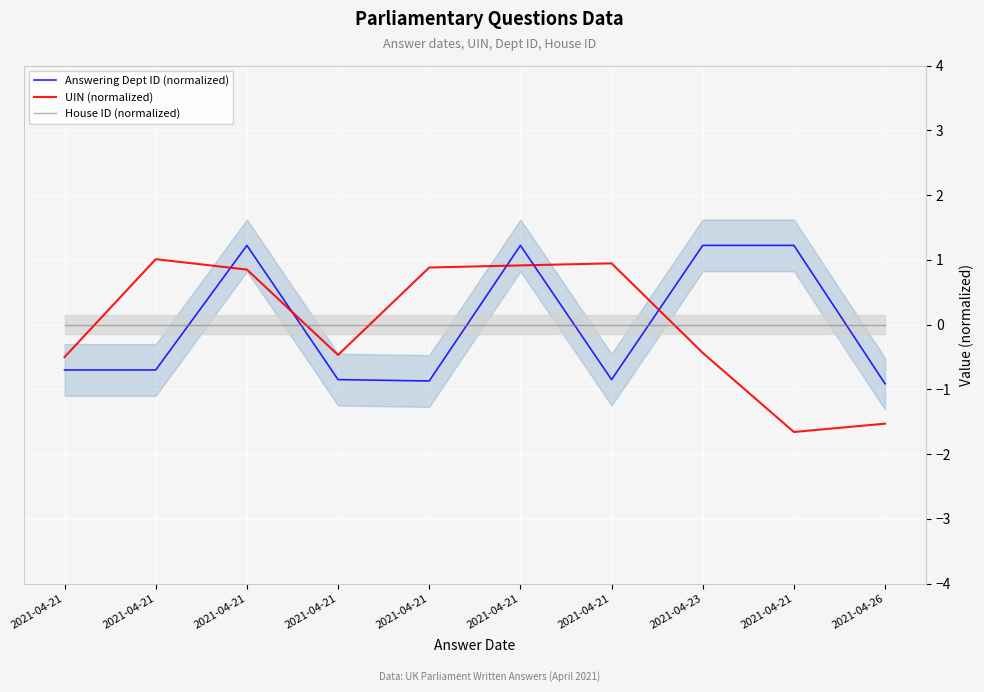

How many values in UIN (normalized) are below zero?

5